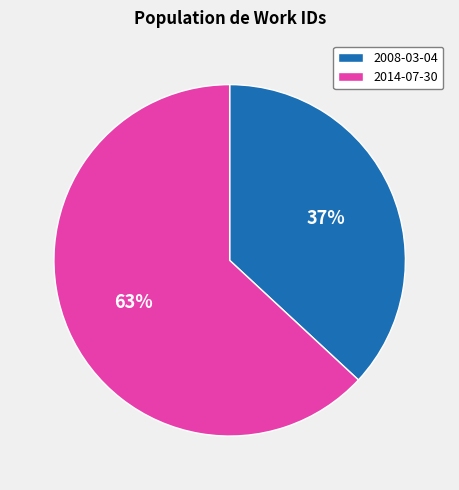

Does 2008-03-04 represent more than half of the total?

No